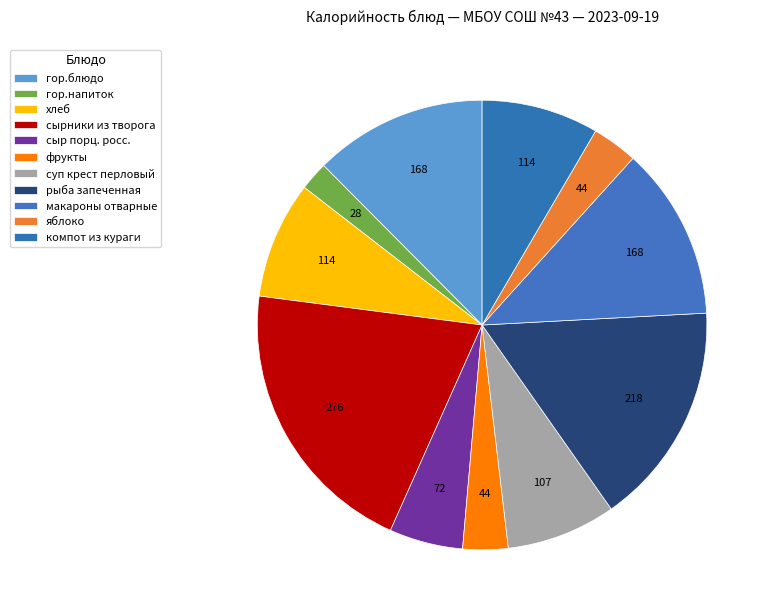

How many slices are in this pie chart?

11